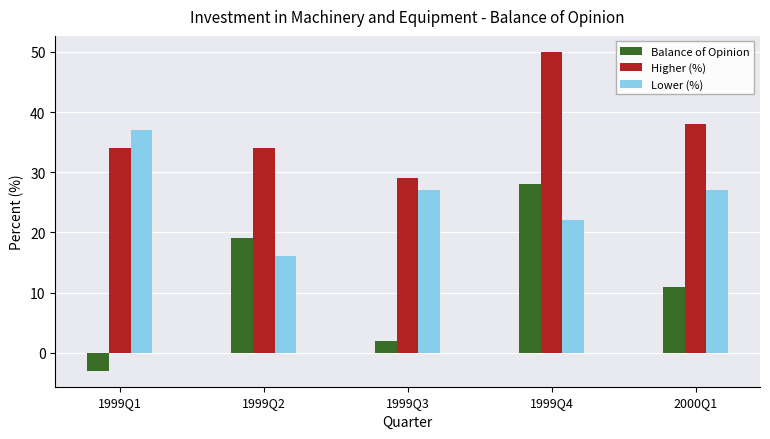

What is the total value across all series at 1999Q4?

100